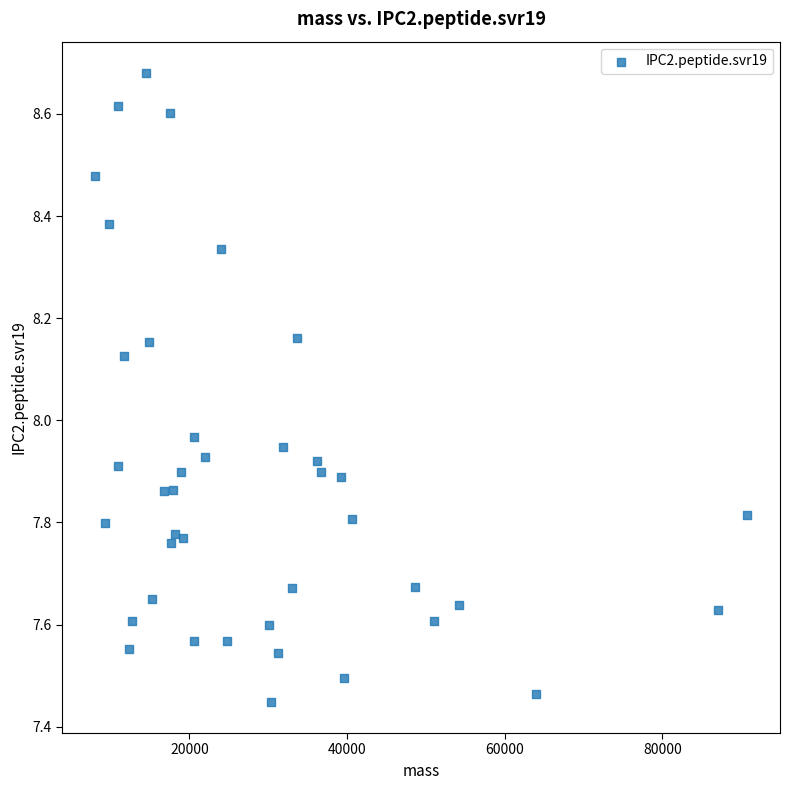

What is the range of Y values (max minus min)?

1.2